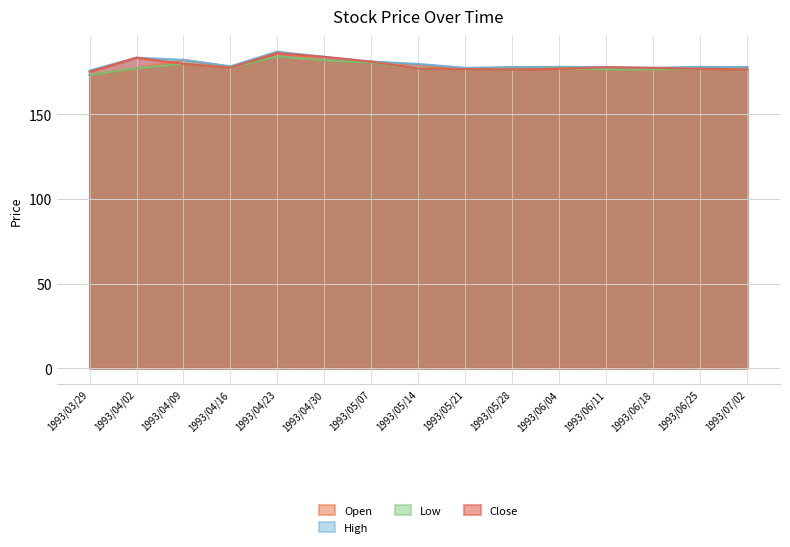

What is the approximate value of Open at 1993/05/28?

177.8